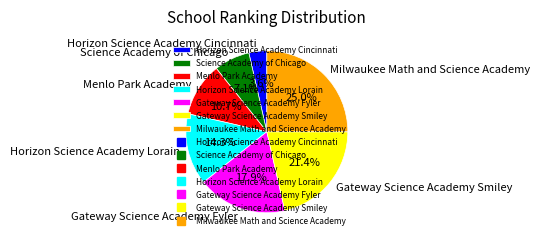

How many slices are in this pie chart?

7